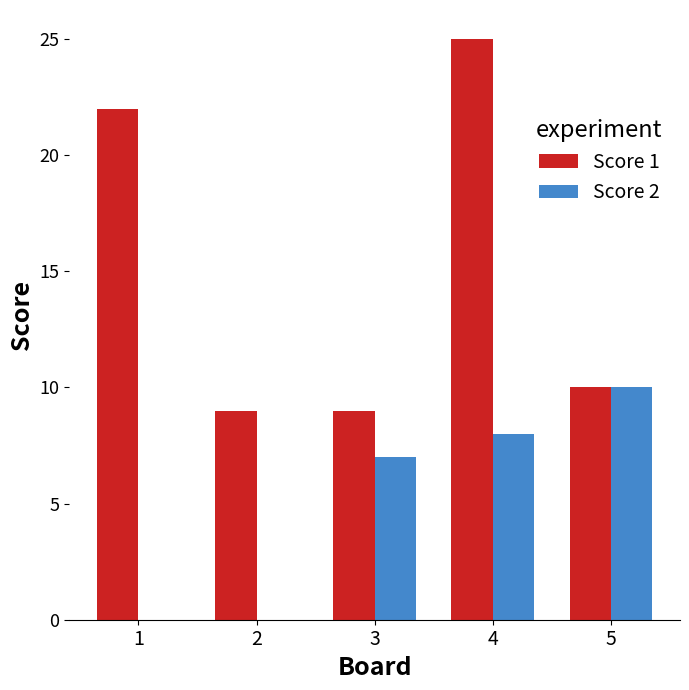

At which label is Score 1 closest to 17?

1